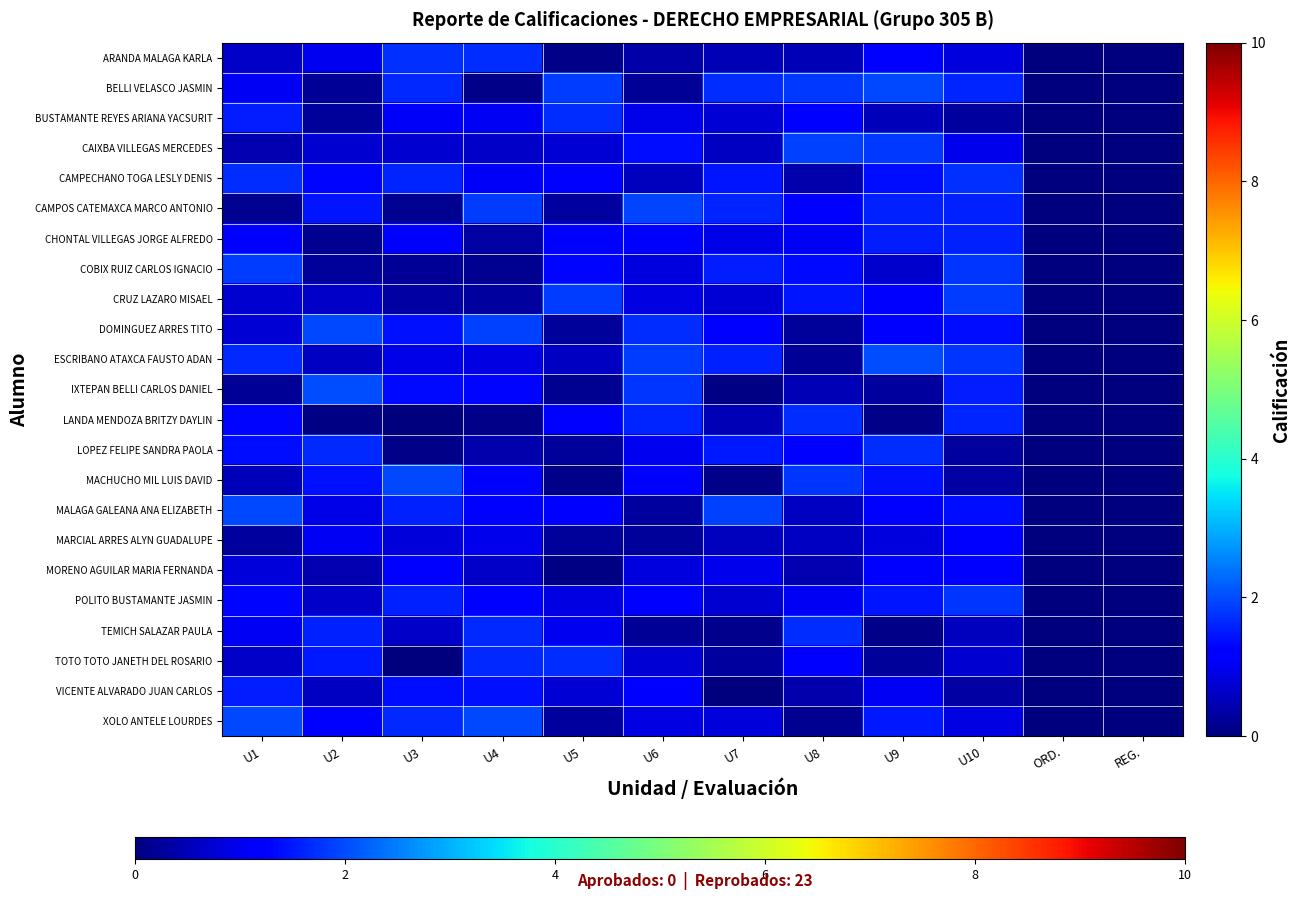

Which label corresponds to the largest value in the chart?

U2